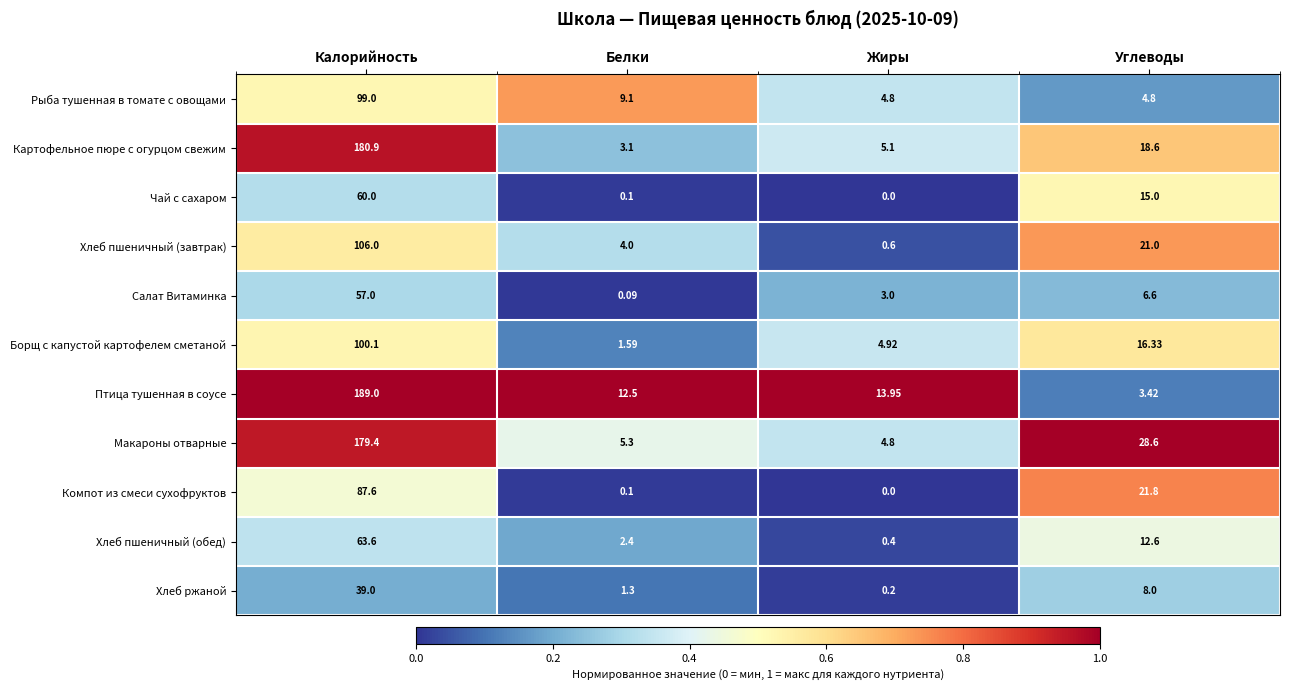

What is the greatest value displayed?

189.0